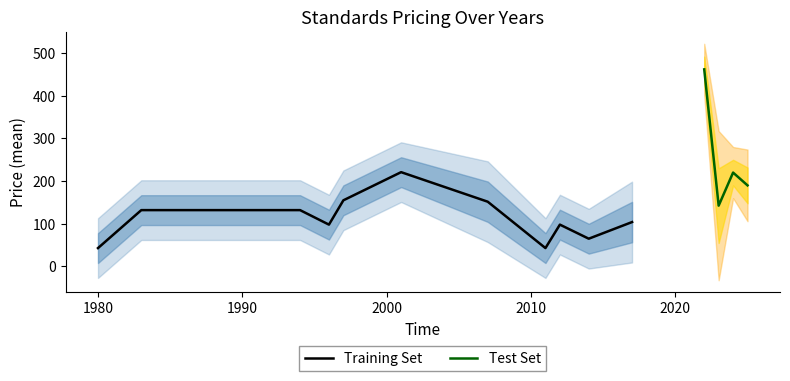

What is the label of the 6th point from the left?

2001